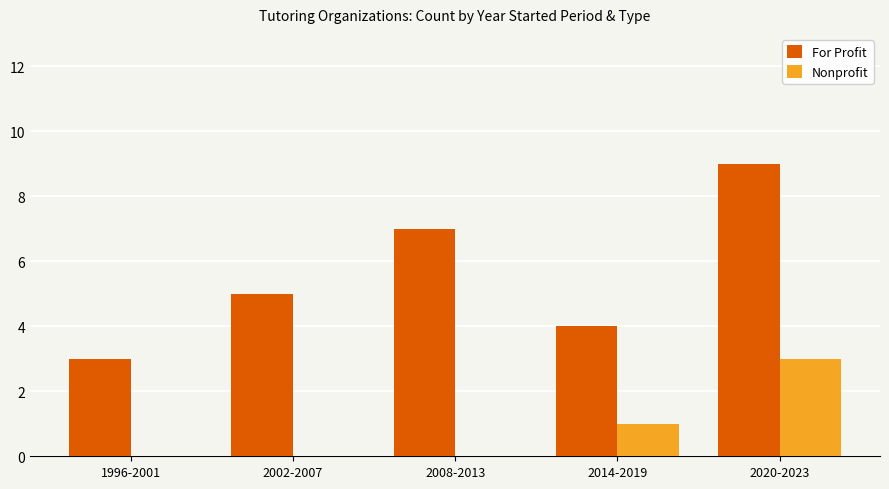

Between 2008-2013 and 2020-2023, which series saw the biggest shift?

Nonprofit